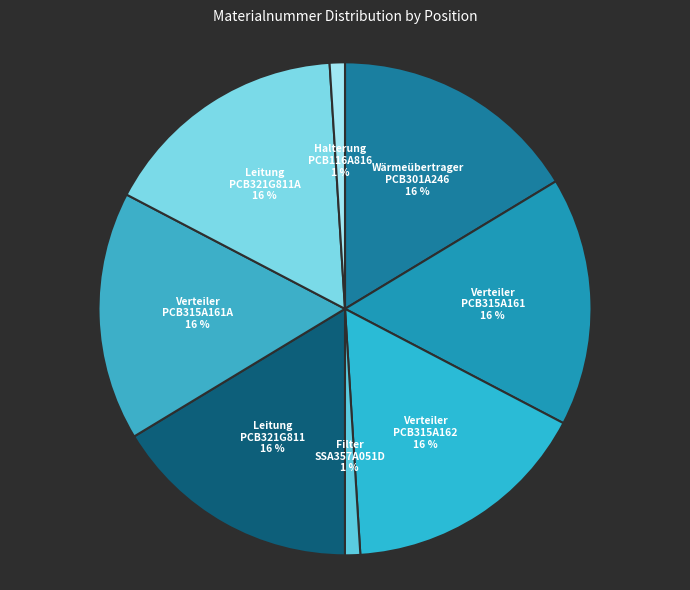

Combined, do Verteiler PCB315A162 and Halterung PCB116A816 account for over 50%?

No